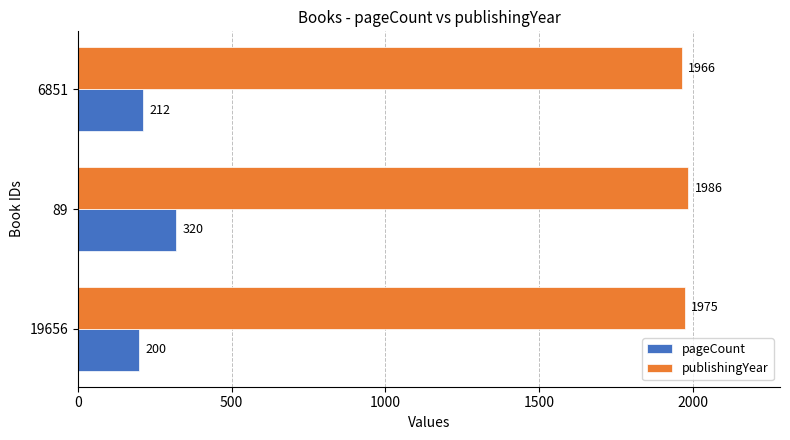

Rank the series by their maximum value, from highest to lowest.

publishingYear, pageCount